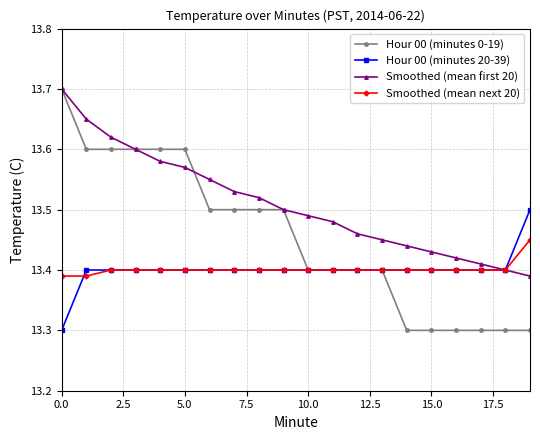

At how many categories does at least one series exceed 13?

20